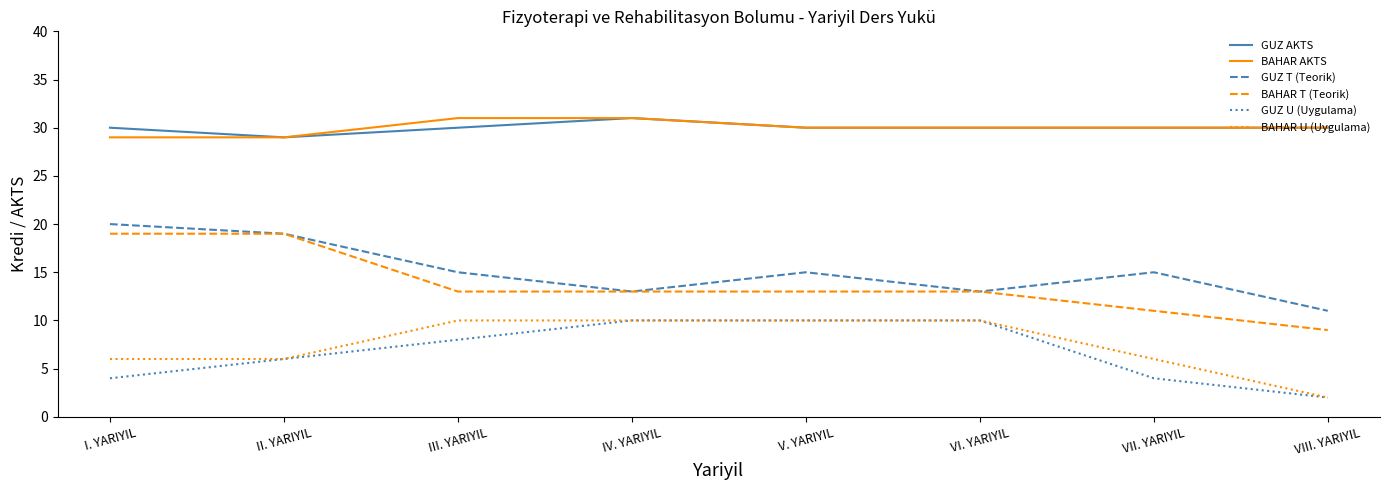

Read the BAHAR U (Uygulama) value at VI. YARIYIL.

10